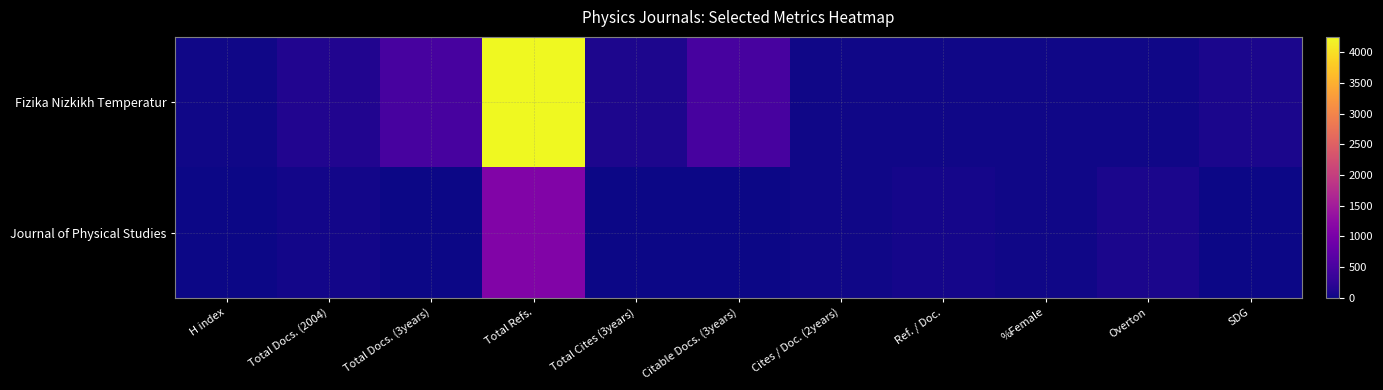

Between Total Docs. (2004) and Total Docs. (3years), which is larger?

Total Docs. (3years)